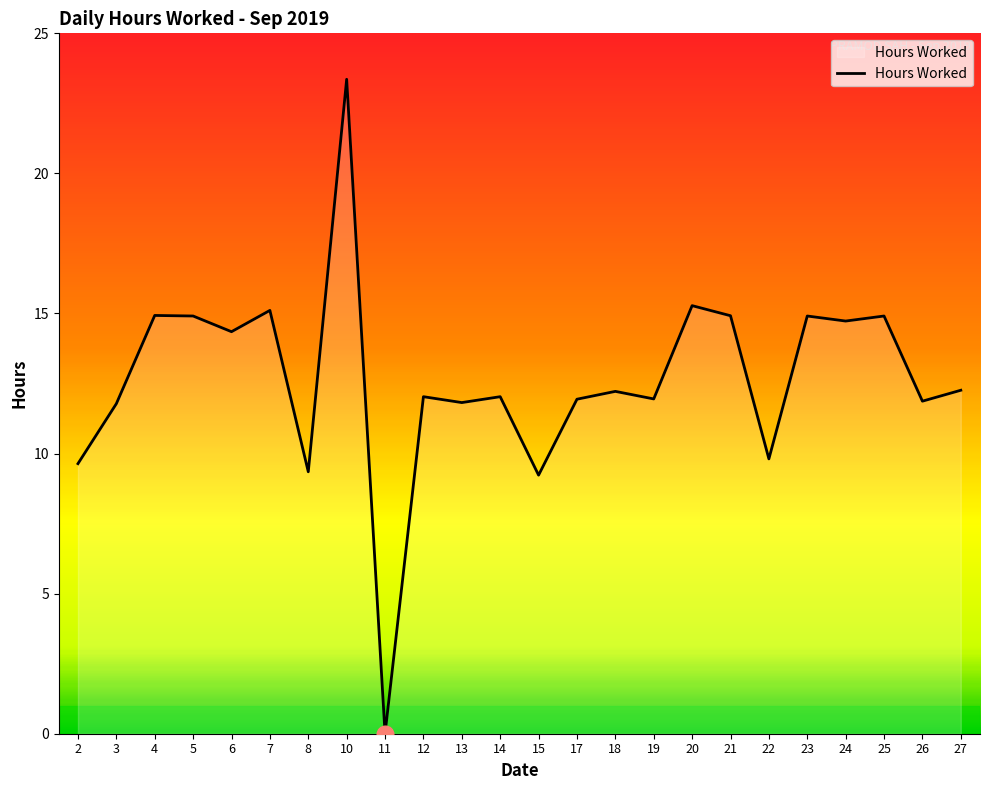

True or false: there are more than 1 points higher than both neighbors.

True